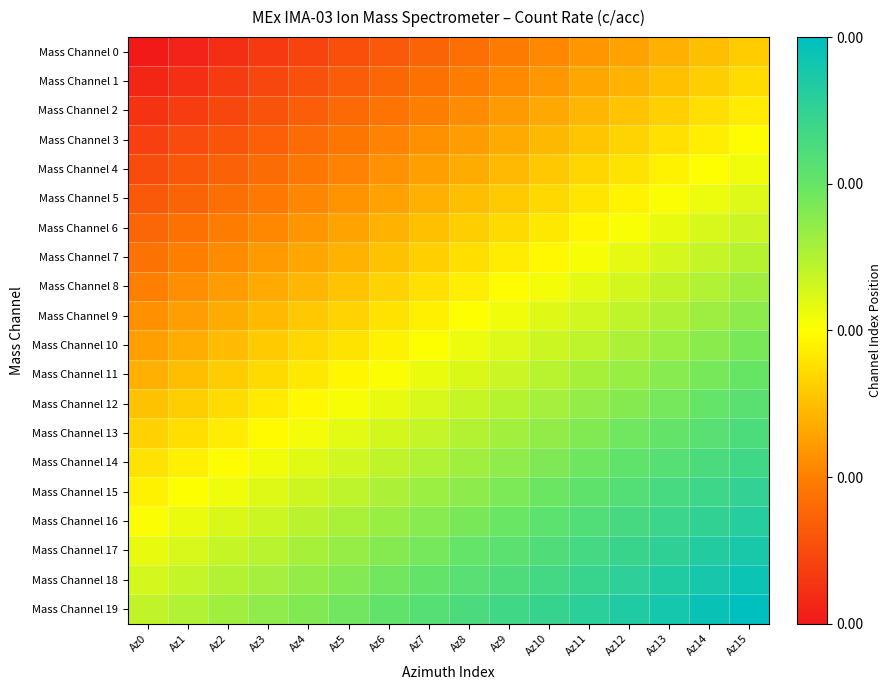

Reading left to right, list all the values displayed in this chart.

Mass Channel 0: Az0=0.0	Az1=0.0	Az2=0.1	Az3=0.1	Az4=0.1	Az5=0.1	Az6=0.2	Az7=0.2	Az8=0.2	Az9=0.2	Az10=0.3	Az11=0.3	Az12=0.3	Az13=0.3	Az14=0.4	Az15=0.4
Mass Channel 1: Az0=0.0	Az1=0.1	Az2=0.1	Az3=0.1	Az4=0.1	Az5=0.2	Az6=0.2	Az7=0.2	Az8=0.2	Az9=0.3	Az10=0.3	Az11=0.3	Az12=0.4	Az13=0.4	Az14=0.4	Az15=0.4
Mass Channel 2: Az0=0.1	Az1=0.1	Az2=0.1	Az3=0.1	Az4=0.2	Az5=0.2	Az6=0.2	Az7=0.2	Az8=0.3	Az9=0.3	Az10=0.3	Az11=0.4	Az12=0.4	Az13=0.4	Az14=0.4	Az15=0.5
Mass Channel 3: Az0=0.1	Az1=0.1	Az2=0.1	Az3=0.2	Az4=0.2	Az5=0.2	Az6=0.3	Az7=0.3	Az8=0.3	Az9=0.3	Az10=0.4	Az11=0.4	Az12=0.4	Az13=0.4	Az14=0.5	Az15=0.5
Mass Channel 4: Az0=0.1	Az1=0.2	Az2=0.2	Az3=0.2	Az4=0.2	Az5=0.3	Az6=0.3	Az7=0.3	Az8=0.3	Az9=0.4	Az10=0.4	Az11=0.4	Az12=0.4	Az13=0.5	Az14=0.5	Az15=0.5
Mass Channel 5: Az0=0.2	Az1=0.2	Az2=0.2	Az3=0.2	Az4=0.3	Az5=0.3	Az6=0.3	Az7=0.3	Az8=0.4	Az9=0.4	Az10=0.4	Az11=0.5	Az12=0.5	Az13=0.5	Az14=0.5	Az15=0.6
Mass Channel 6: Az0=0.2	Az1=0.2	Az2=0.2	Az3=0.3	Az4=0.3	Az5=0.3	Az6=0.3	Az7=0.4	Az8=0.4	Az9=0.4	Az10=0.5	Az11=0.5	Az12=0.5	Az13=0.5	Az14=0.6	Az15=0.6
Mass Channel 7: Az0=0.2	Az1=0.2	Az2=0.3	Az3=0.3	Az4=0.3	Az5=0.4	Az6=0.4	Az7=0.4	Az8=0.4	Az9=0.5	Az10=0.5	Az11=0.5	Az12=0.5	Az13=0.6	Az14=0.6	Az15=0.6
Mass Channel 8: Az0=0.3	Az1=0.3	Az2=0.3	Az3=0.3	Az4=0.4	Az5=0.4	Az6=0.4	Az7=0.4	Az8=0.5	Az9=0.5	Az10=0.5	Az11=0.5	Az12=0.6	Az13=0.6	Az14=0.6	Az15=0.7
Mass Channel 9: Az0=0.3	Az1=0.3	Az2=0.3	Az3=0.4	Az4=0.4	Az5=0.4	Az6=0.4	Az7=0.5	Az8=0.5	Az9=0.5	Az10=0.6	Az11=0.6	Az12=0.6	Az13=0.6	Az14=0.7	Az15=0.7
Mass Channel 10: Az0=0.3	Az1=0.3	Az2=0.4	Az3=0.4	Az4=0.4	Az5=0.4	Az6=0.5	Az7=0.5	Az8=0.5	Az9=0.6	Az10=0.6	Az11=0.6	Az12=0.6	Az13=0.7	Az14=0.7	Az15=0.7
Mass Channel 11: Az0=0.3	Az1=0.4	Az2=0.4	Az3=0.4	Az4=0.5	Az5=0.5	Az6=0.5	Az7=0.5	Az8=0.6	Az9=0.6	Az10=0.6	Az11=0.6	Az12=0.7	Az13=0.7	Az14=0.7	Az15=0.7
Mass Channel 12: Az0=0.4	Az1=0.4	Az2=0.4	Az3=0.5	Az4=0.5	Az5=0.5	Az6=0.5	Az7=0.6	Az8=0.6	Az9=0.6	Az10=0.6	Az11=0.7	Az12=0.7	Az13=0.7	Az14=0.8	Az15=0.8
Mass Channel 13: Az0=0.4	Az1=0.4	Az2=0.5	Az3=0.5	Az4=0.5	Az5=0.5	Az6=0.6	Az7=0.6	Az8=0.6	Az9=0.7	Az10=0.7	Az11=0.7	Az12=0.7	Az13=0.8	Az14=0.8	Az15=0.8
Mass Channel 14: Az0=0.4	Az1=0.5	Az2=0.5	Az3=0.5	Az4=0.5	Az5=0.6	Az6=0.6	Az7=0.6	Az8=0.7	Az9=0.7	Az10=0.7	Az11=0.7	Az12=0.8	Az13=0.8	Az14=0.8	Az15=0.8
Mass Channel 15: Az0=0.5	Az1=0.5	Az2=0.5	Az3=0.6	Az4=0.6	Az5=0.6	Az6=0.6	Az7=0.7	Az8=0.7	Az9=0.7	Az10=0.7	Az11=0.8	Az12=0.8	Az13=0.8	Az14=0.8	Az15=0.9
Mass Channel 16: Az0=0.5	Az1=0.5	Az2=0.6	Az3=0.6	Az4=0.6	Az5=0.6	Az6=0.7	Az7=0.7	Az8=0.7	Az9=0.7	Az10=0.8	Az11=0.8	Az12=0.8	Az13=0.9	Az14=0.9	Az15=0.9
Mass Channel 17: Az0=0.5	Az1=0.6	Az2=0.6	Az3=0.6	Az4=0.6	Az5=0.7	Az6=0.7	Az7=0.7	Az8=0.8	Az9=0.8	Az10=0.8	Az11=0.8	Az12=0.9	Az13=0.9	Az14=0.9	Az15=0.9
Mass Channel 18: Az0=0.6	Az1=0.6	Az2=0.6	Az3=0.6	Az4=0.7	Az5=0.7	Az6=0.7	Az7=0.8	Az8=0.8	Az9=0.8	Az10=0.8	Az11=0.9	Az12=0.9	Az13=0.9	Az14=0.9	Az15=1.0
Mass Channel 19: Az0=0.6	Az1=0.6	Az2=0.7	Az3=0.7	Az4=0.7	Az5=0.7	Az6=0.8	Az7=0.8	Az8=0.8	Az9=0.8	Az10=0.9	Az11=0.9	Az12=0.9	Az13=0.9	Az14=1.0	Az15=1.0